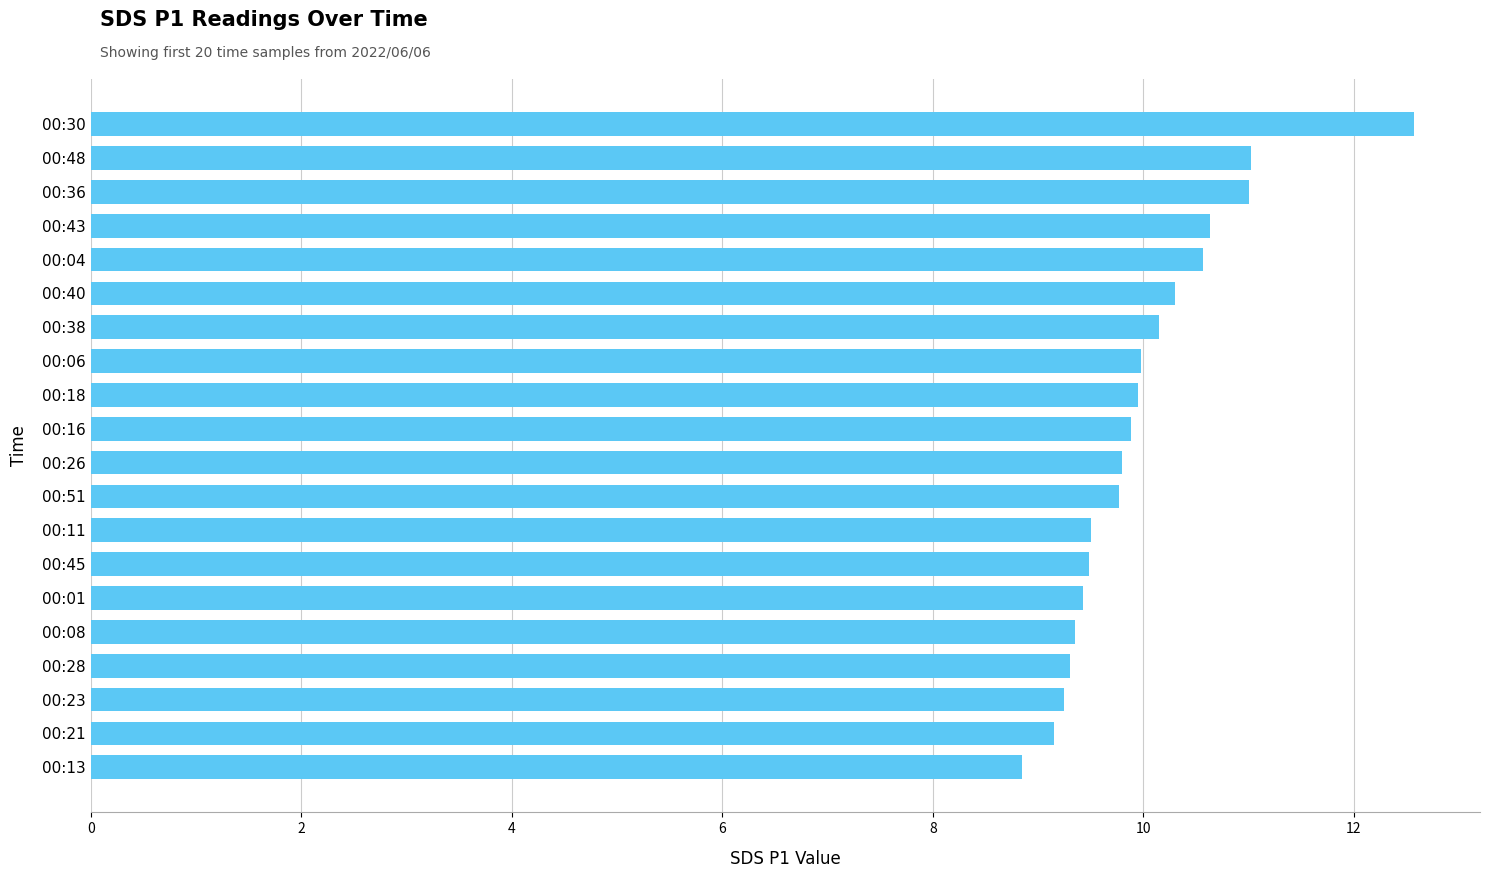

At which category does the chart reach its minimum across all series?

00:13